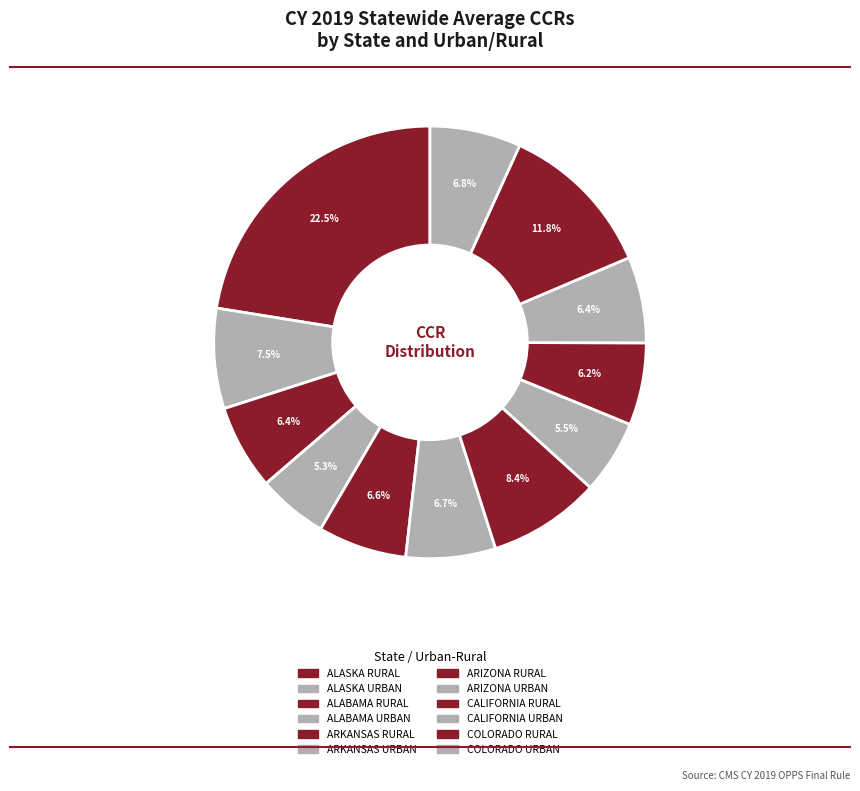

How many slices are in this pie chart?

12